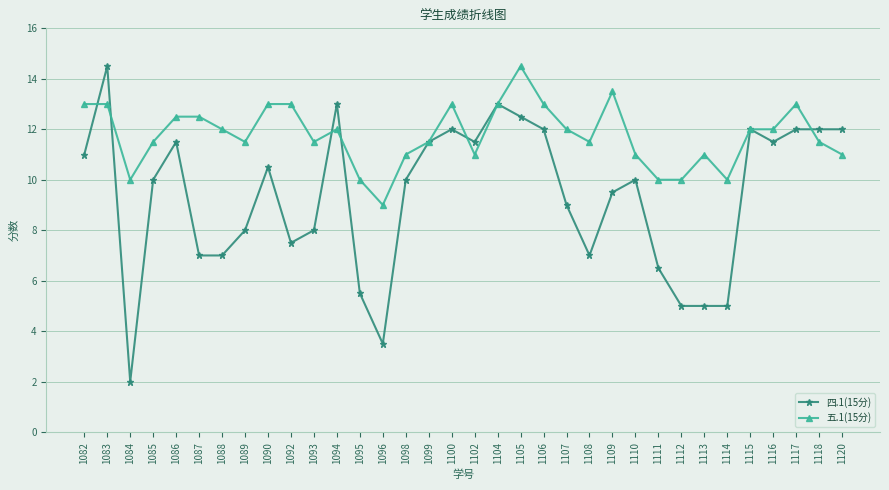

Which series has the largest total across all categories?

五.1(15分)